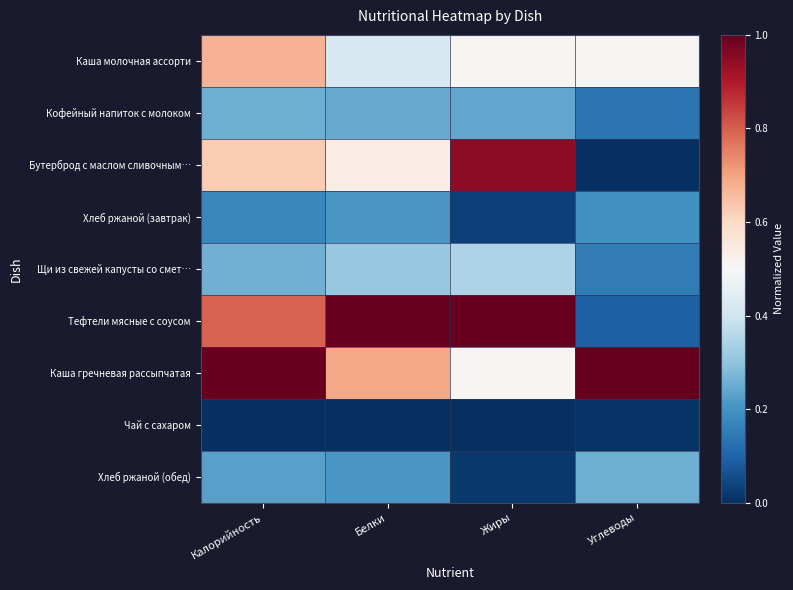

How many categories are shown in the chart?

4